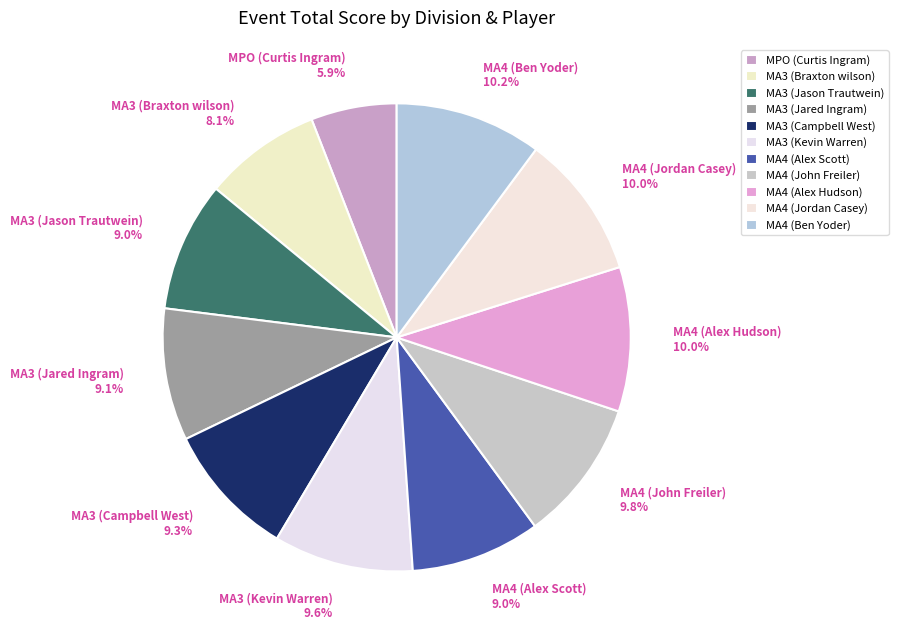

How much of the chart is everything except MA4 (Jordan Casey)?

90.0%